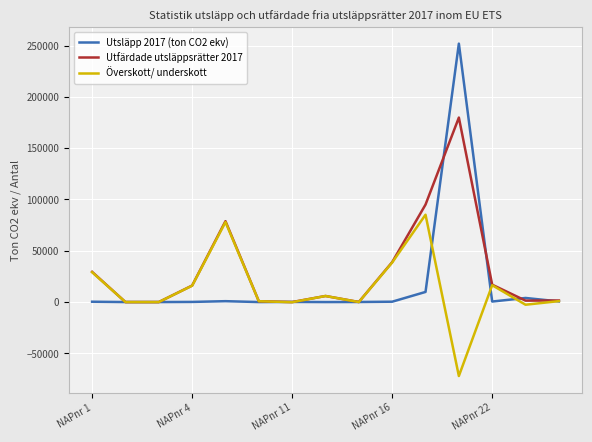

What is the maximum value shown in the chart?

251907.4